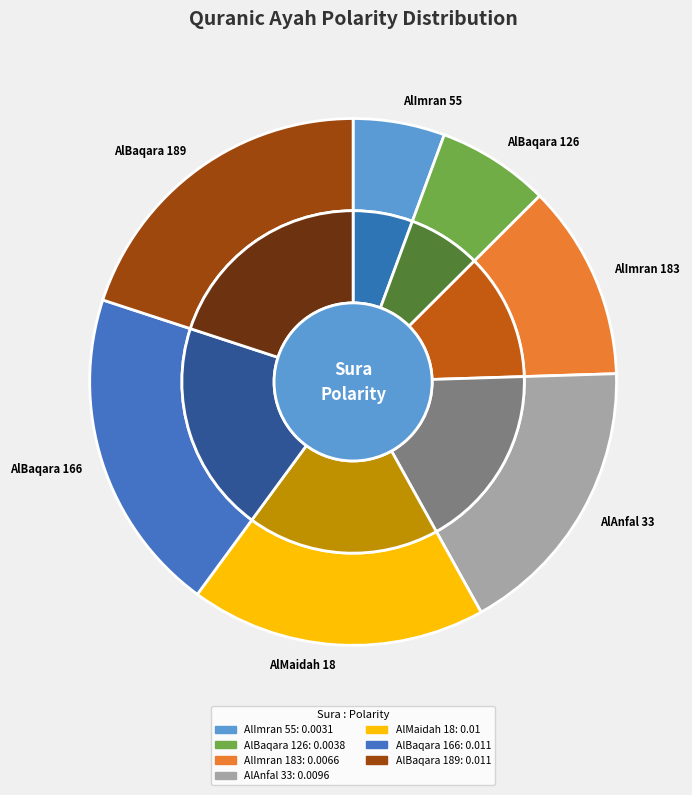

What is the smallest slice in the pie chart?

Surat AlImran Ayah 55